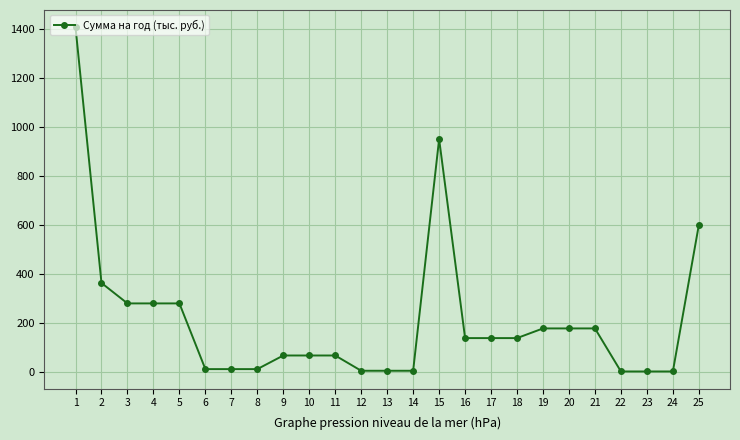

How many data points are above 138?

13